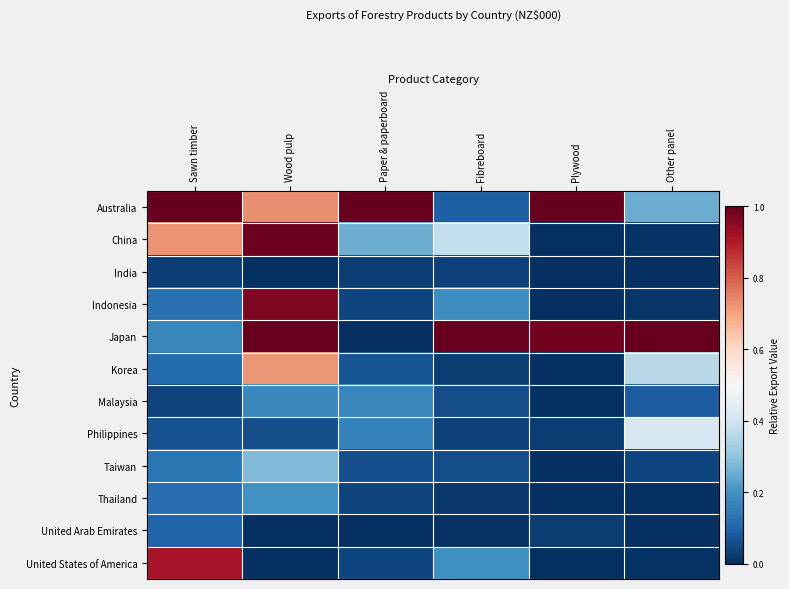

At which category is the sum across all series the highest?

Wood pulp